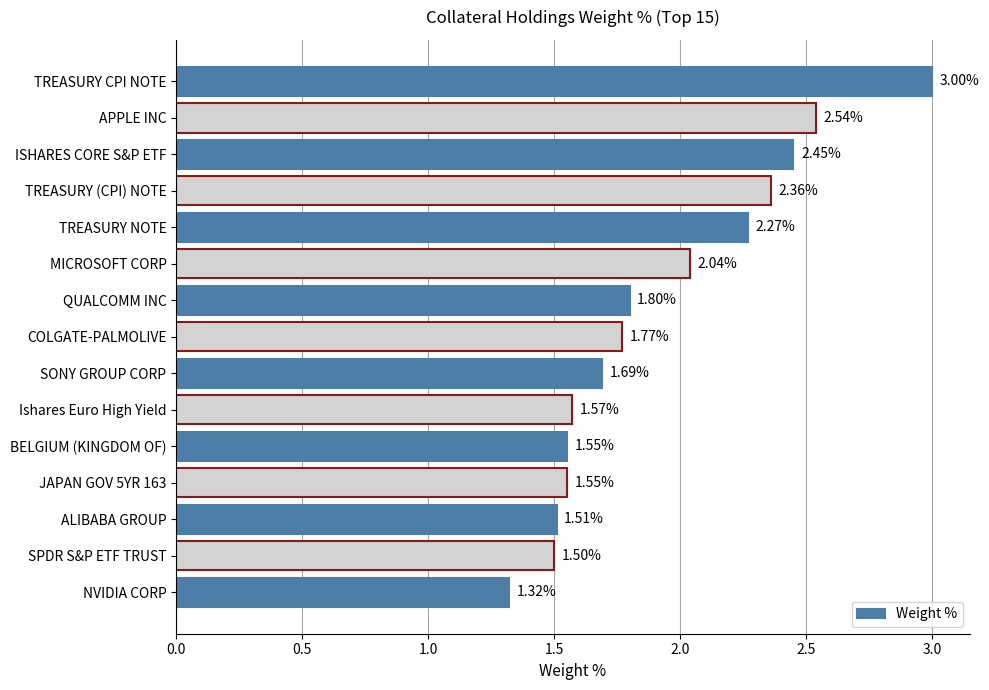

What is the sum of all values?

28.9